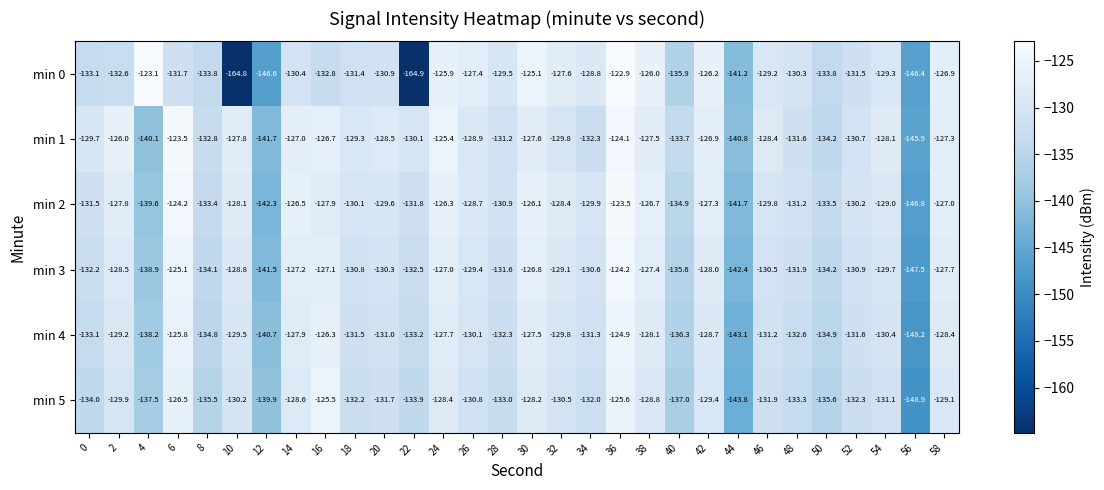

Rank the categories by min 1 value from highest to lowest.

6, 36, 24, 2, 16, 42, 14, 58, 38, 30, 10, 54, 46, 20, 26, 18, 0, 32, 22, 52, 28, 48, 34, 8, 40, 50, 4, 44, 12, 56